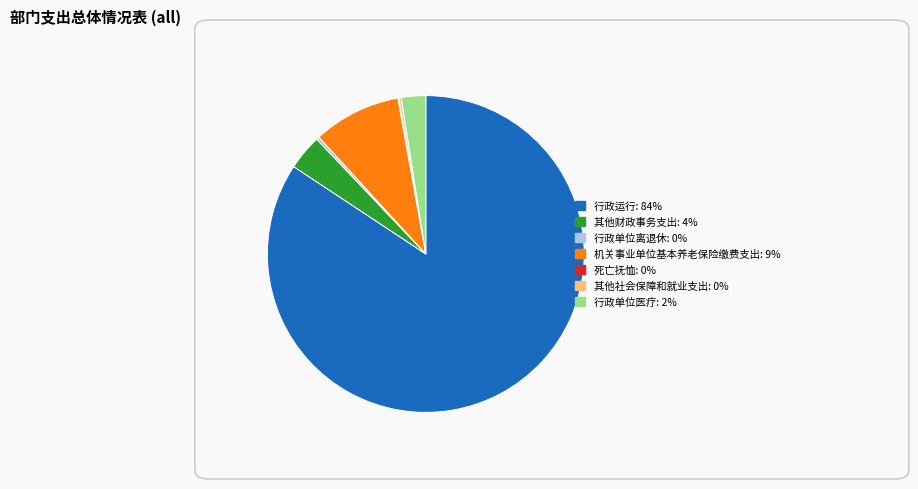

Combined, do 机关事业单位基本养老保险缴费支出 and 行政运行 account for over 50%?

Yes